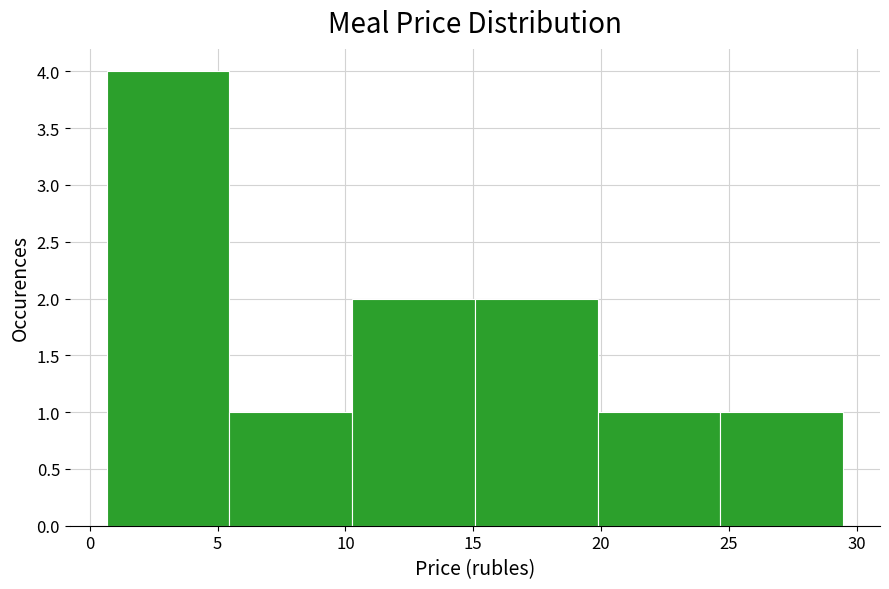

Over which range of the x-axis is the bar tallest?

0.5 to 5.5